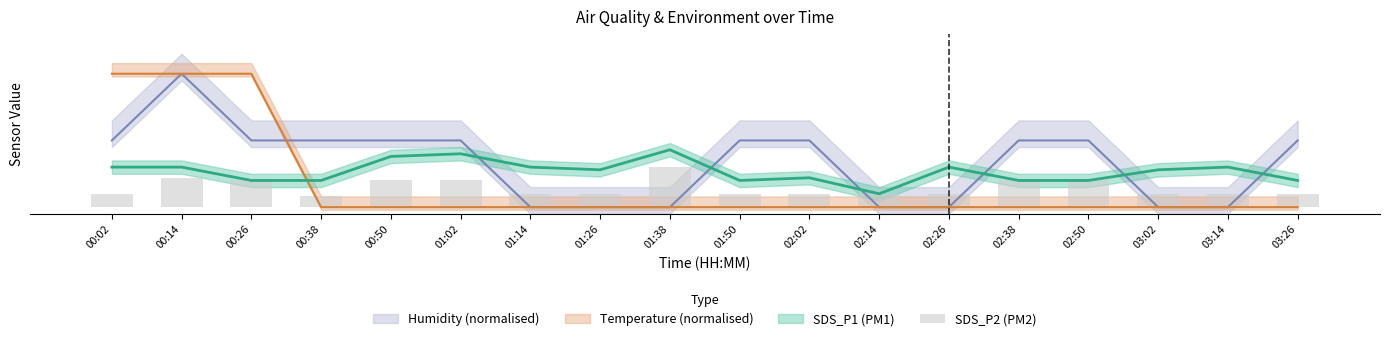

Does the chart contain any negative values?

No